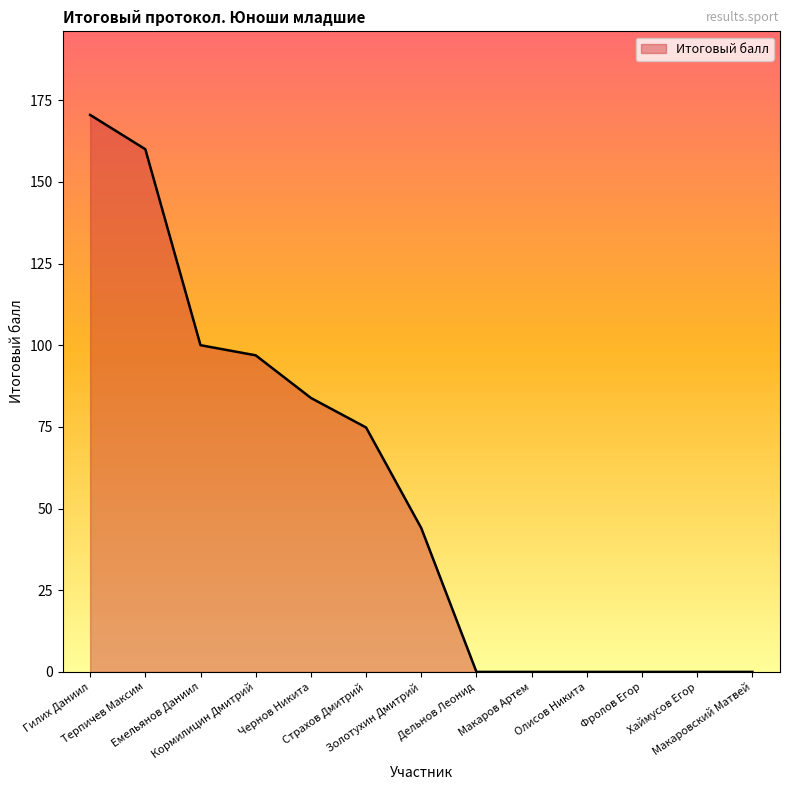

Is it true that the value at Олисов Никита is 64.4?

False